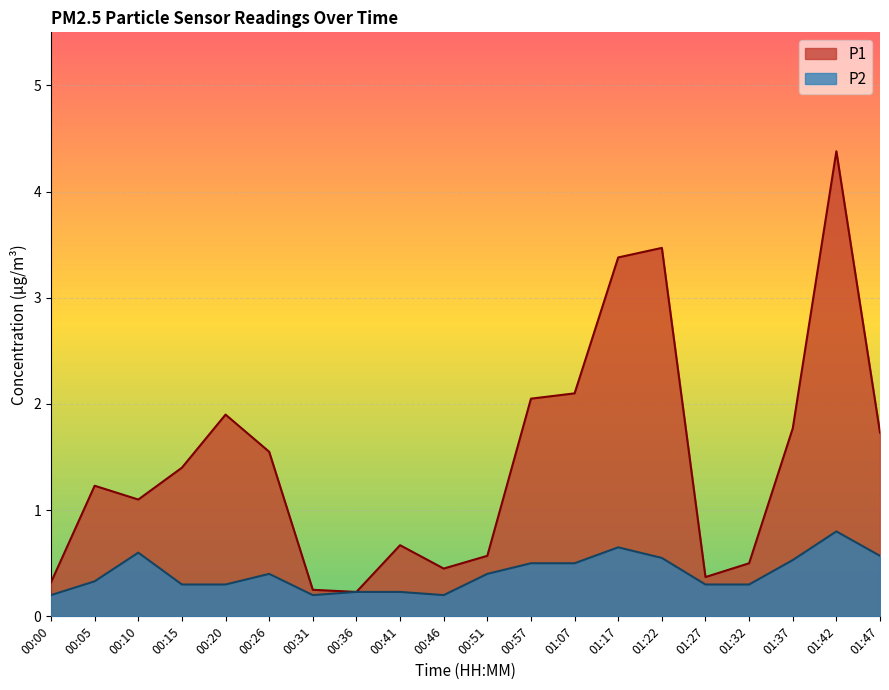

The P1 series shows 0.1 at 00:31. True or false?

False